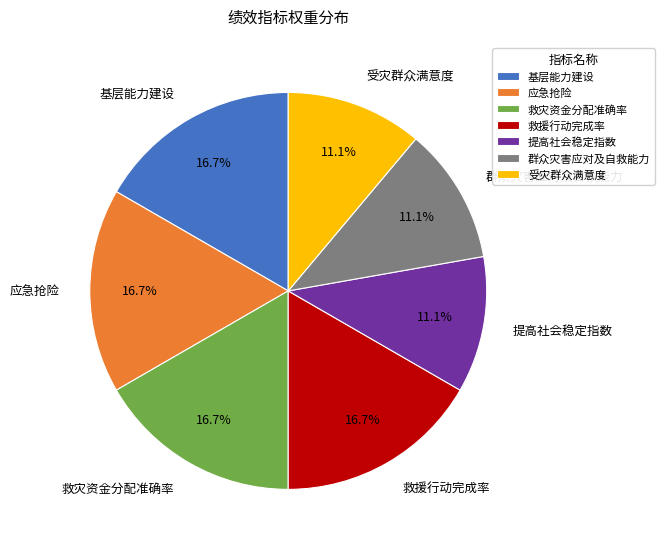

To the nearest percent, what portion does 救援行动完成率 represent?

17%